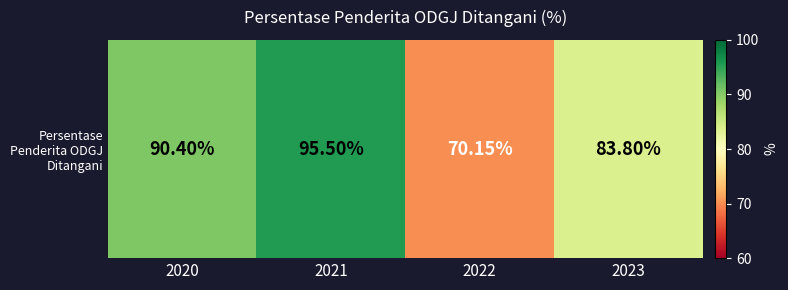

Which category has the lowest value across all series?

2022